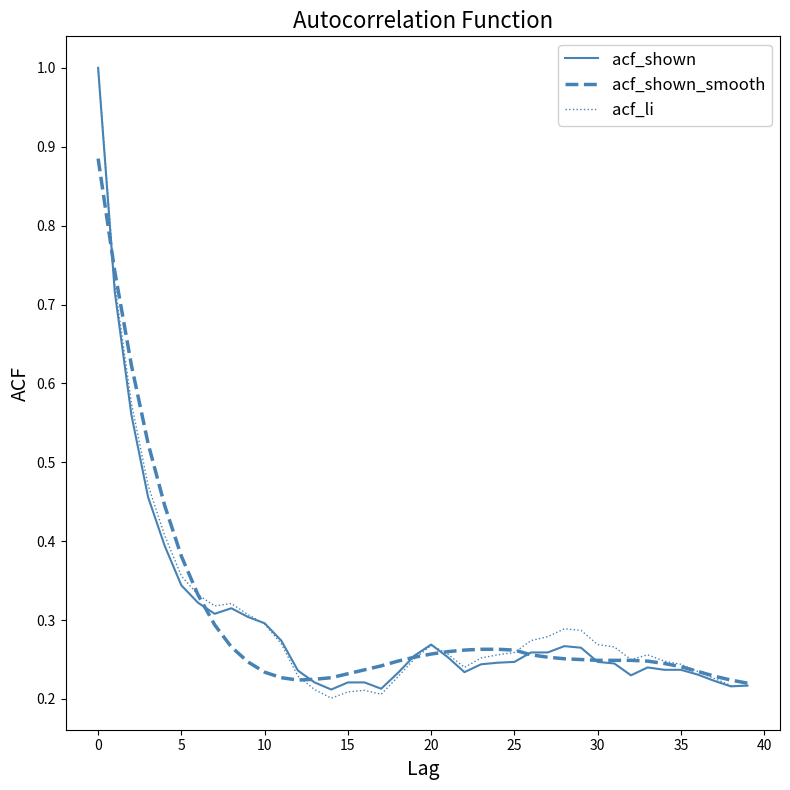

What is the maximum value for acf_shown?

1.0